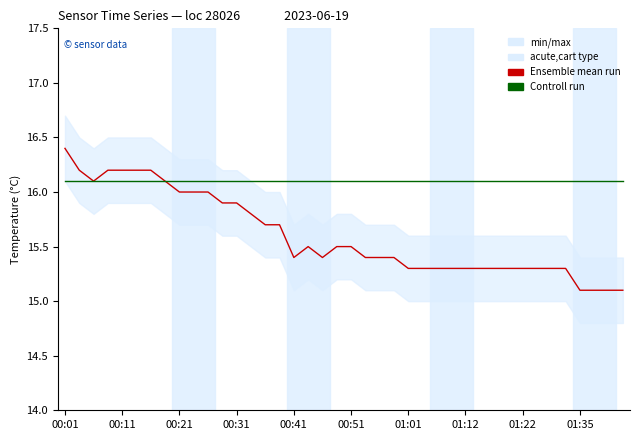

True or false: Controll run and Ensemble mean run cross at least once.

True